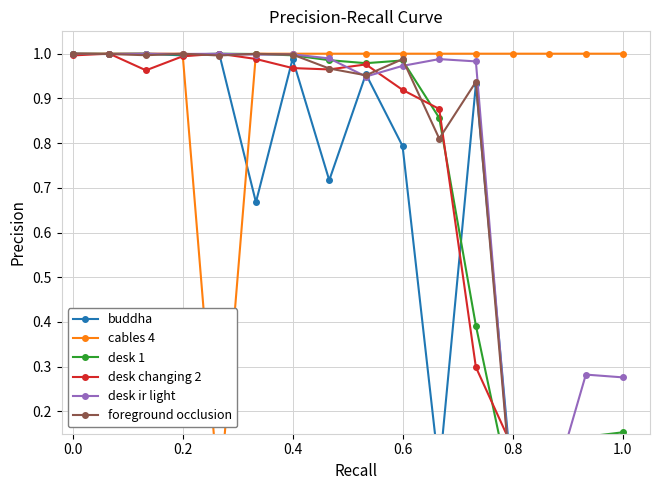

What is the label of the 11th point from the right?

1.0